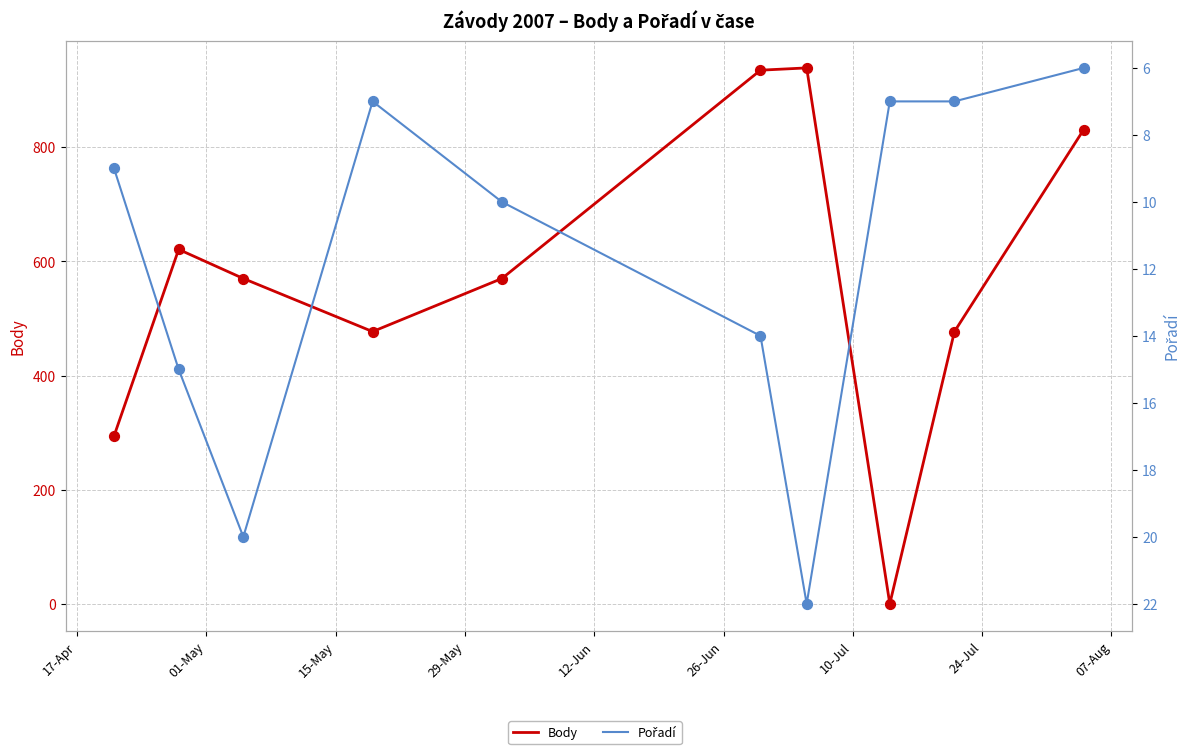

Which series has the largest Y range (max minus min)?

Body